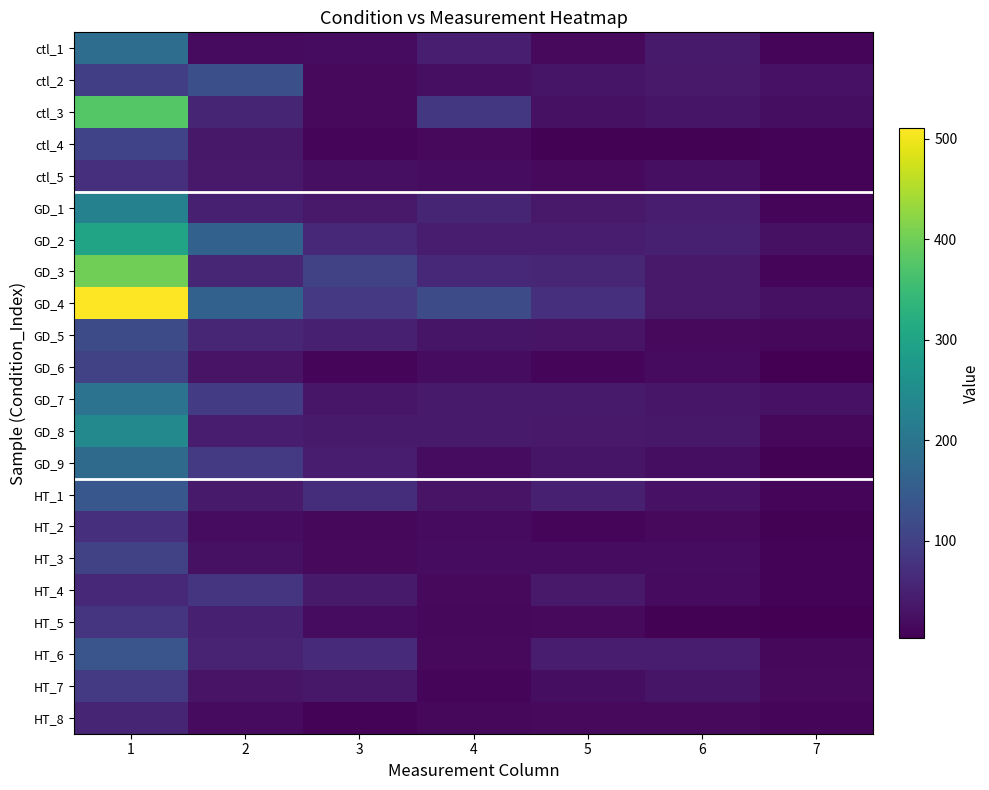

Reading left to right, list all the values displayed in this chart.

ctl_1: 1=184	2=18	3=19	4=45	5=16	6=40	7=10
ctl_2: 1=97	2=128	3=15	4=24	5=32	6=37	7=28
ctl_3: 1=378	2=55	3=15	4=85	5=26	6=31	7=21
ctl_4: 1=105	2=35	3=12	4=16	5=5	6=5	7=8
ctl_5: 1=72	2=37	3=24	4=19	5=15	6=24	7=7
GD_1: 1=227	2=47	3=38	4=55	5=38	6=42	7=10
GD_2: 1=299	2=161	3=59	4=44	5=41	6=48	7=25
GD_3: 1=401	2=58	3=101	4=60	5=58	6=38	7=10
GD_4: 1=511	2=161	3=87	4=120	5=72	6=37	7=26
GD_5: 1=119	2=58	3=47	4=31	5=30	6=16	7=13
GD_6: 1=103	2=30	3=9	4=19	5=12	6=17	7=3
GD_7: 1=197	2=91	3=33	4=39	5=40	6=34	7=28
GD_8: 1=242	2=42	3=39	4=40	5=37	6=36	7=13
GD_9: 1=179	2=90	3=42	4=20	5=31	6=21	7=5
HT_1: 1=141	2=39	3=69	4=30	5=47	6=27	7=12
HT_2: 1=72	2=20	3=14	4=17	5=11	6=16	7=5
HT_3: 1=104	2=26	3=16	4=20	5=20	6=19	7=7
HT_4: 1=61	2=81	3=39	4=16	5=37	6=17	7=8
HT_5: 1=82	2=48	3=19	4=13	5=16	6=5	7=4
HT_6: 1=136	2=53	3=64	4=15	5=41	6=44	7=13
HT_7: 1=90	2=30	3=35	4=11	5=21	6=31	7=16
HT_8: 1=55	2=18	3=7	4=13	5=16	6=15	7=10